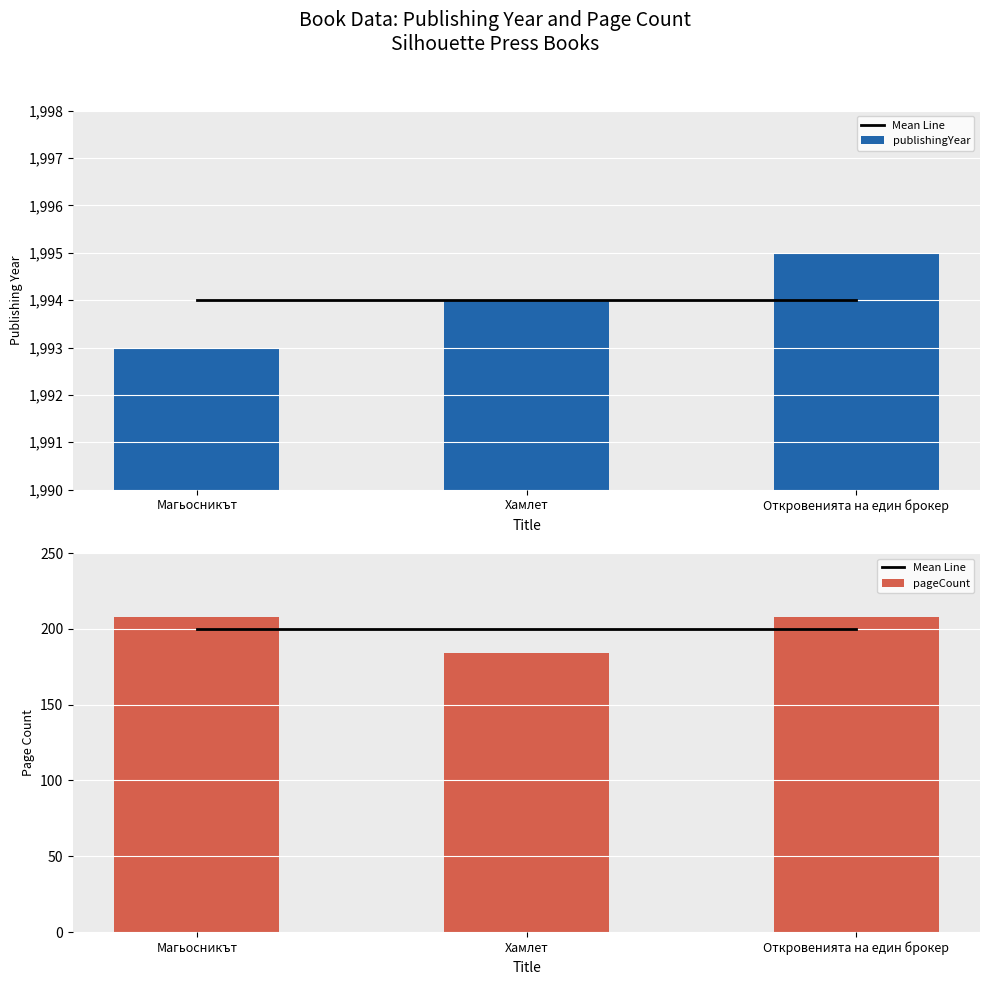

What is the maximum value shown in the chart?

1995